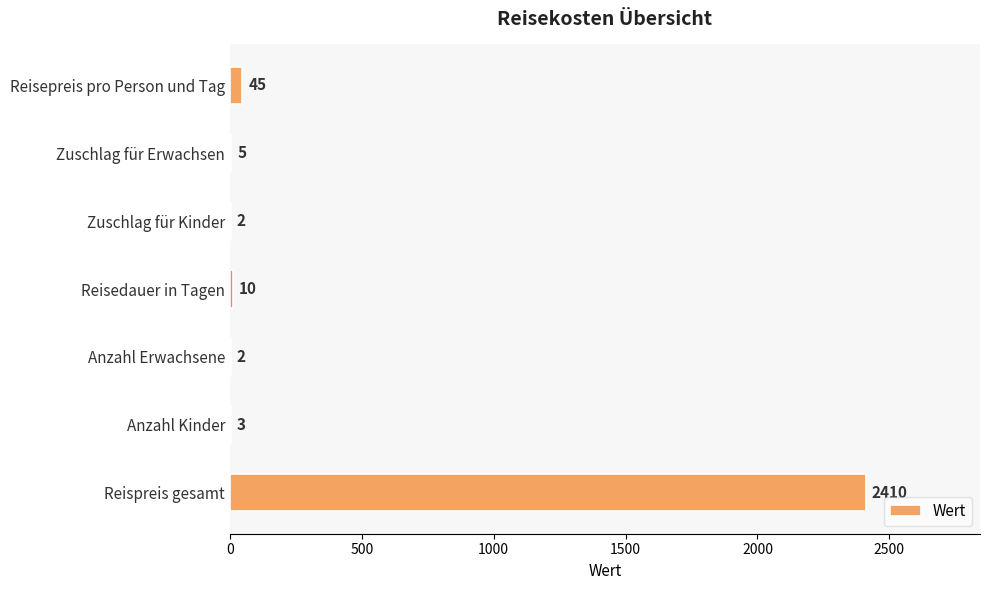

Reading top to bottom, transcribe all the data shown in this chart.

Reisepreis pro Person und Tag=45	Zuschlag für Erwachsen=5	Zuschlag für Kinder=2	Reisedauer in Tagen=10	Anzahl Erwachsene=2	Anzahl Kinder=3	Reispreis gesamt=2410